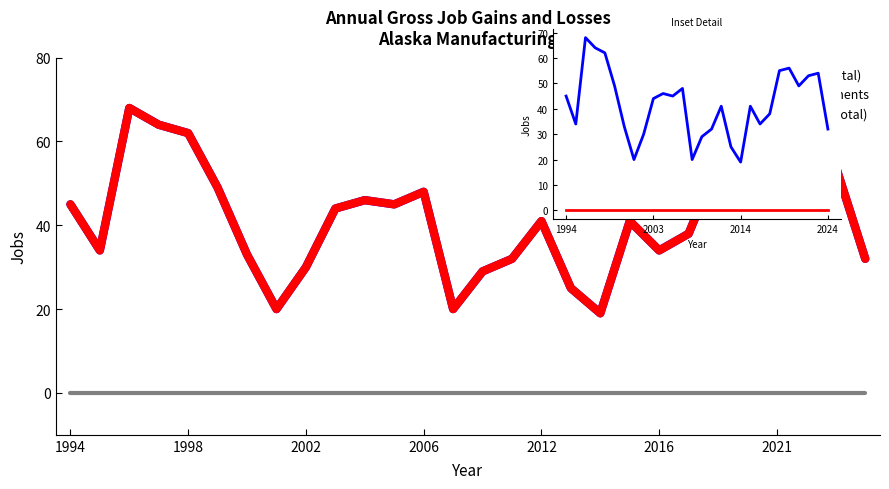

True or false: Gross Job Losses (Total) has more than 0 points higher than both neighbors.

False